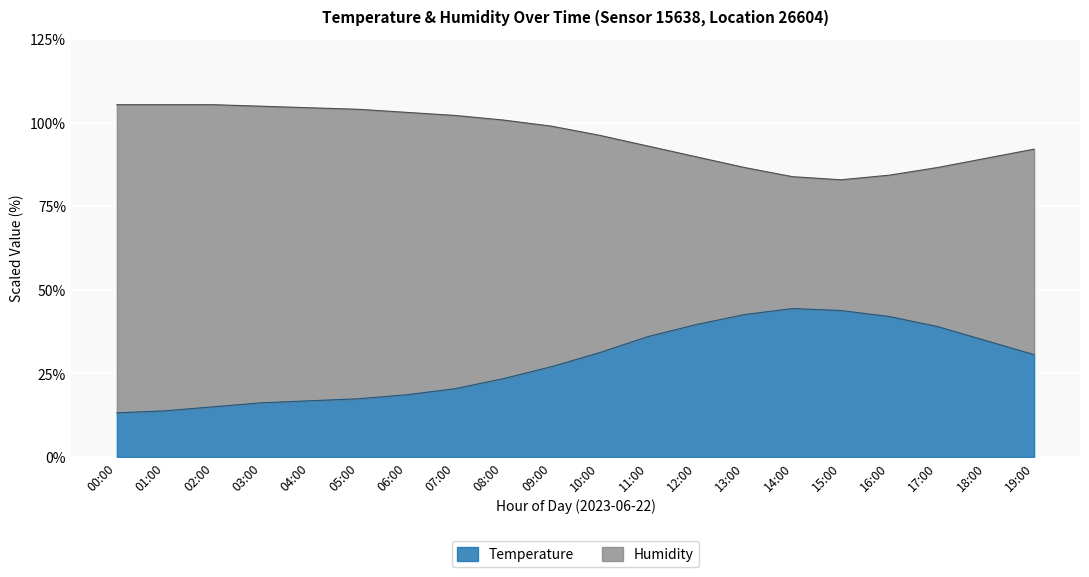

Reading left to right, extract all data points from this chart.

Temperature: 13.2	13.8	15.0	16.2	16.8	17.4	18.6	20.4	23.4	27.0	31.2	36.0	39.6	42.6	44.4	43.8	42.0	39.0	34.8	30.6
Humidity: 105.4	105.4	105.4	104.9	104.5	104.0	103.1	102.2	100.8	99.0	96.2	93.0	89.8	86.6	83.8	82.9	84.3	86.6	89.3	92.1